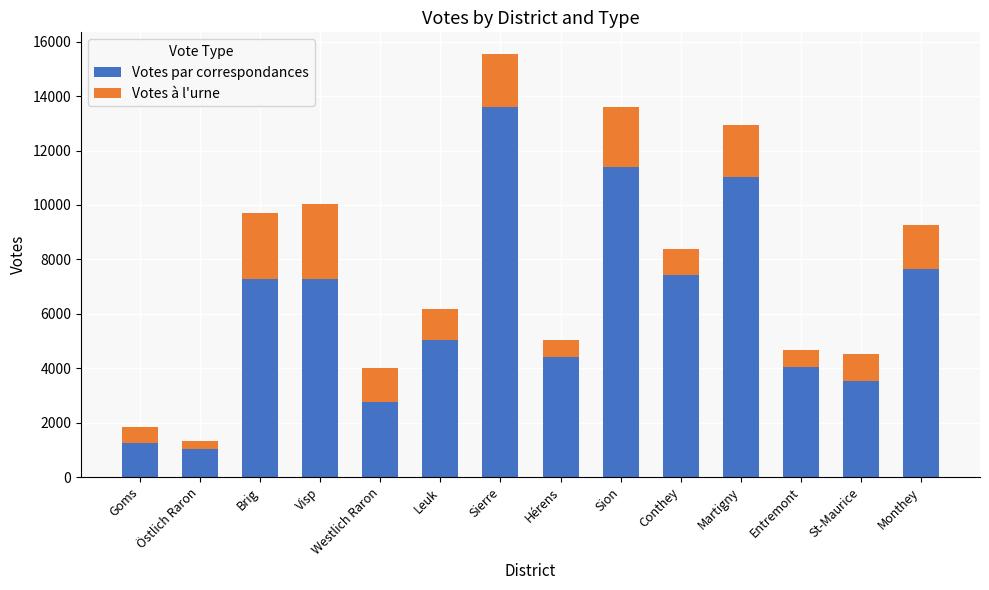

Read the Votes par correspondances value at Goms, to the nearest 100.

1200